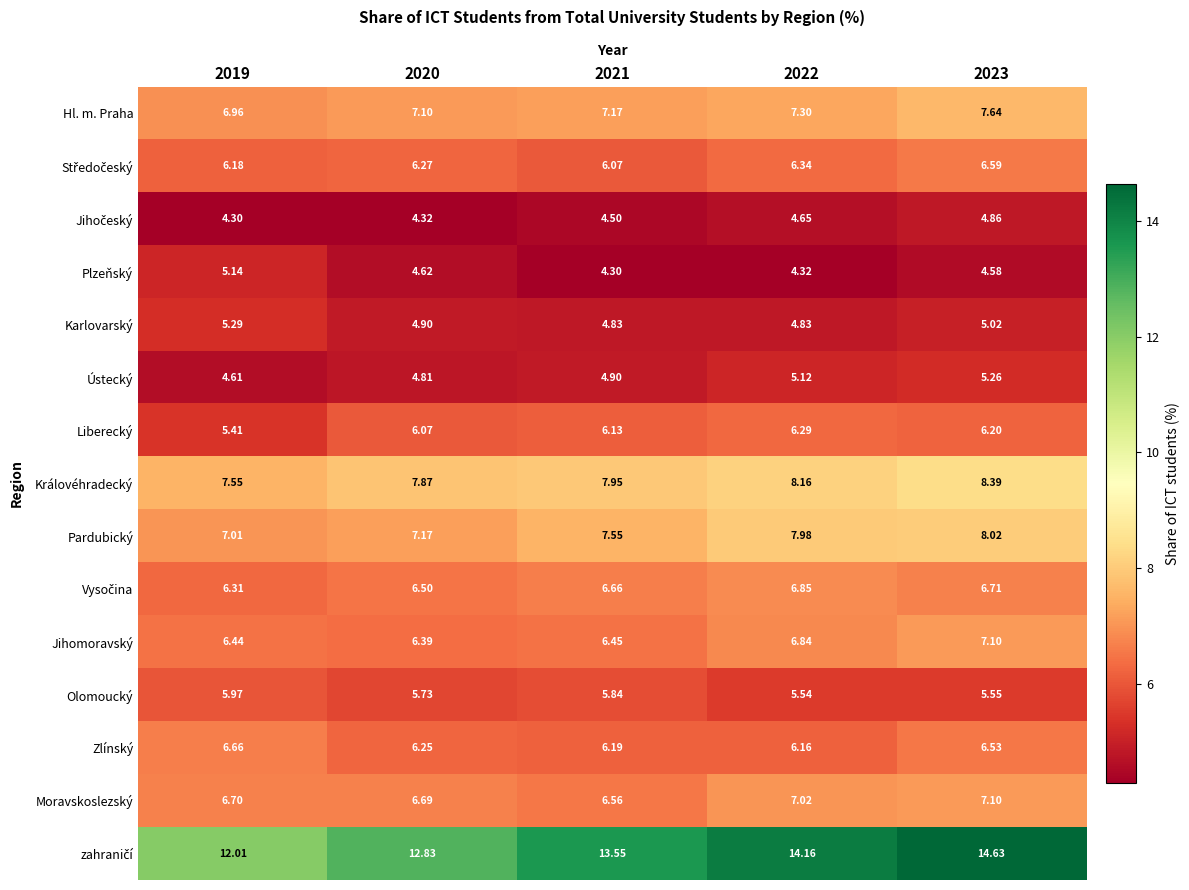

Which series has the widest spread of values?

zahraničí